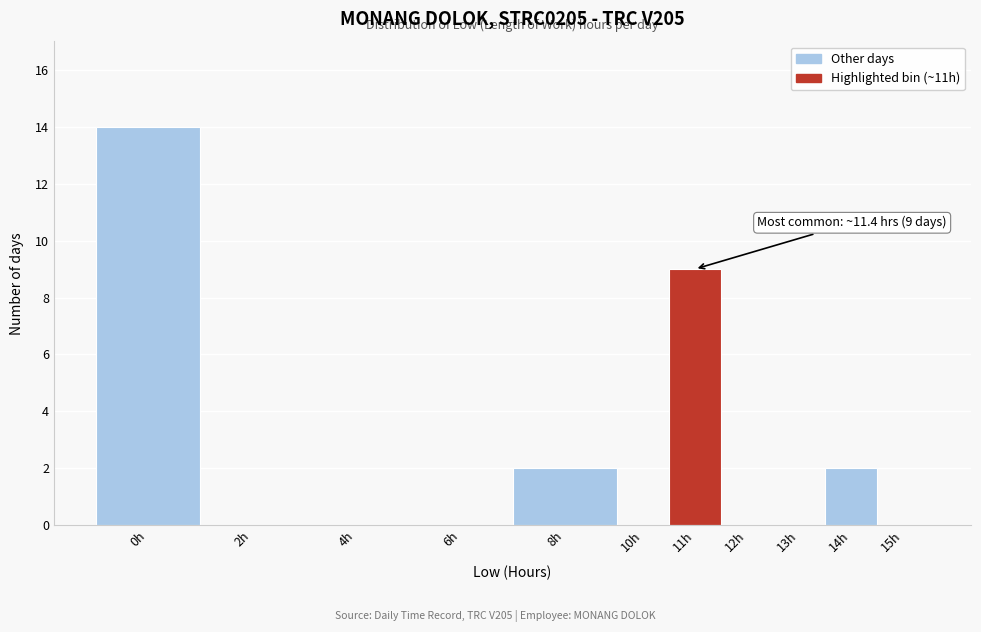

Reading left to right, what are all the values shown in this chart?

0h=14	2h=0	4h=0	6h=0	8h=2	10h=0	11h=9	12h=0	13h=0	14h=2	15h=0